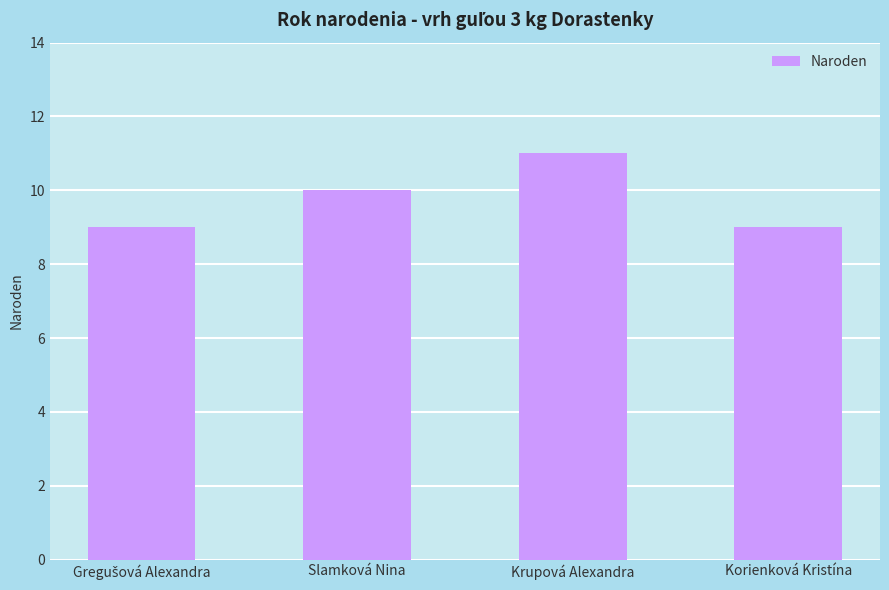

What is the sum of all values?

39